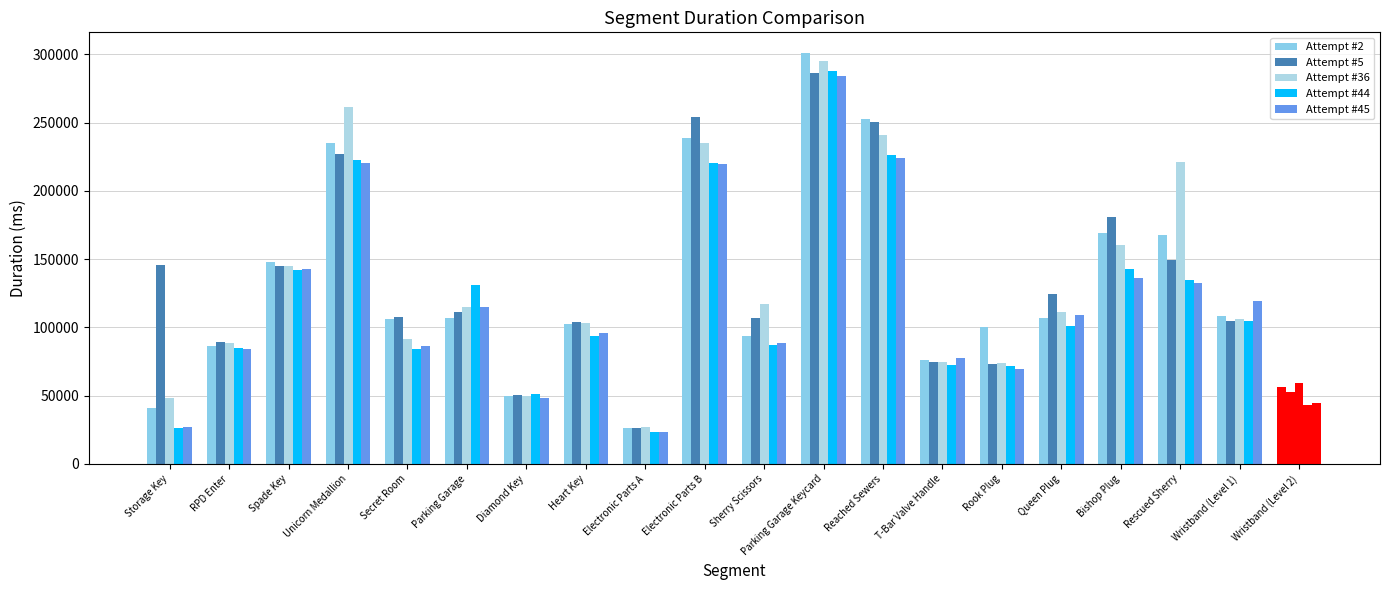

How many categories are shown in the chart?

20